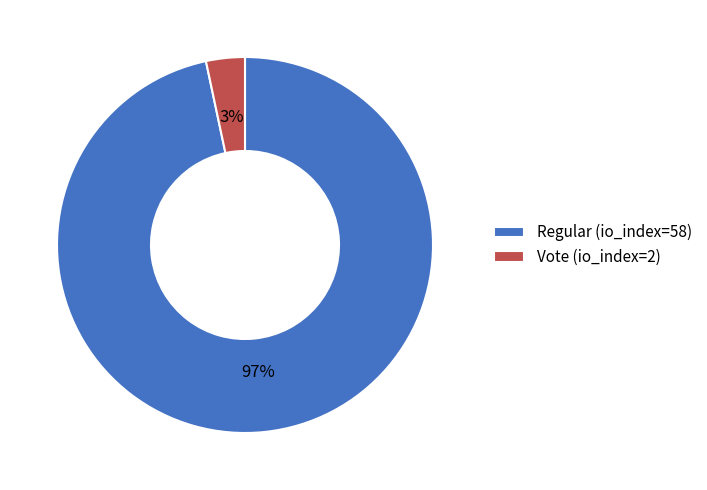

Do Vote (io_index=2) and Regular (io_index=58) together represent more than half of the pie?

Yes